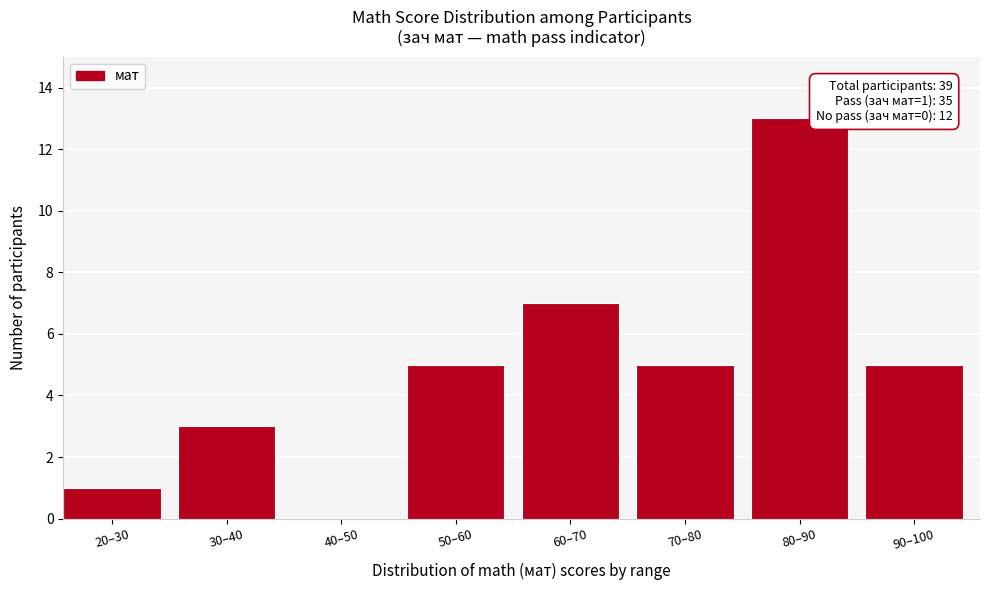

Reading left to right, extract all data points from this chart.

20–30=1	30–40=3	40–50=0	50–60=5	60–70=7	70–80=5	80–90=13	90–100=5